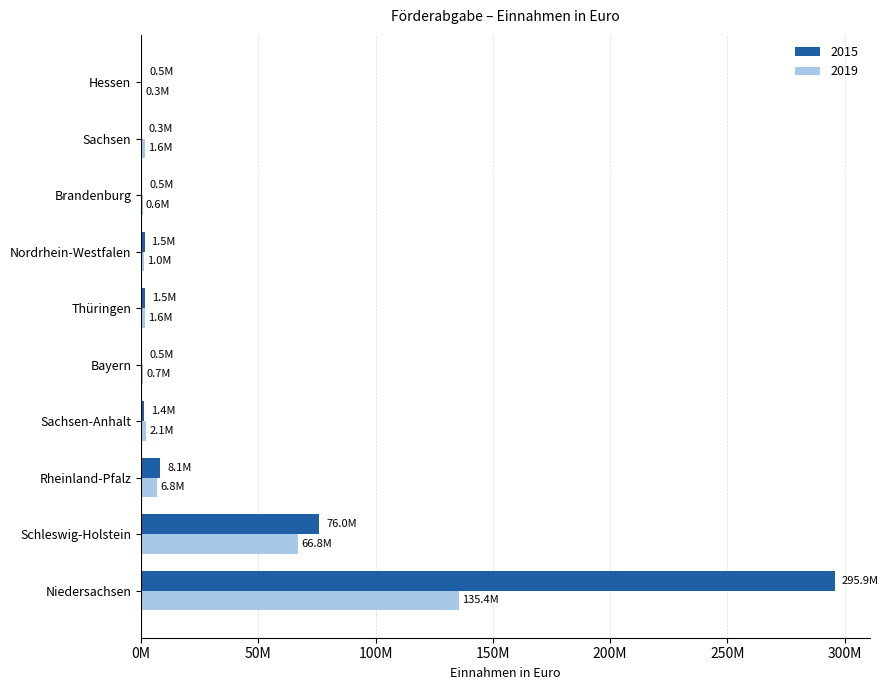

What is the smallest value displayed?

260301.9